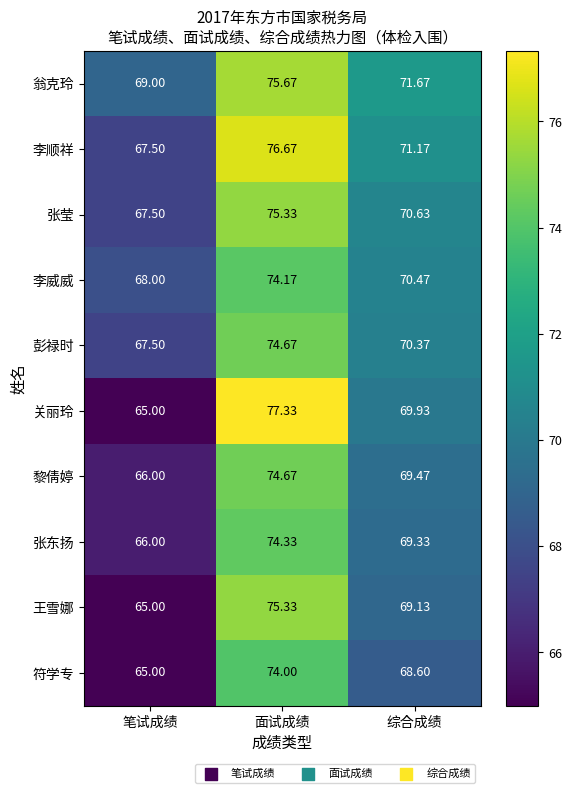

At which label does 符学专 first exceed 68?

面试成绩